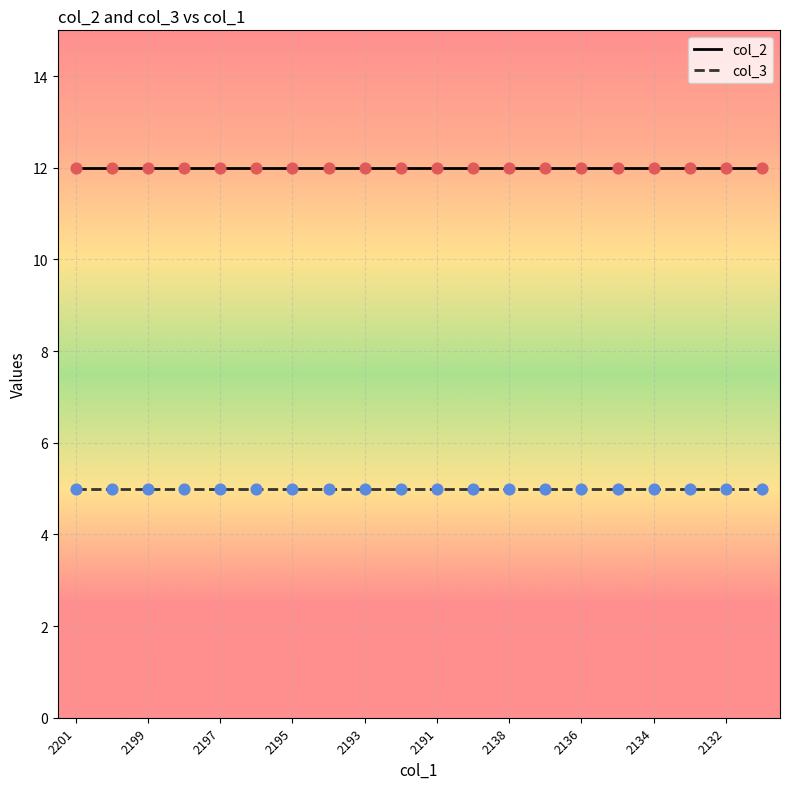

What is the highest value of the col_2 series?

12